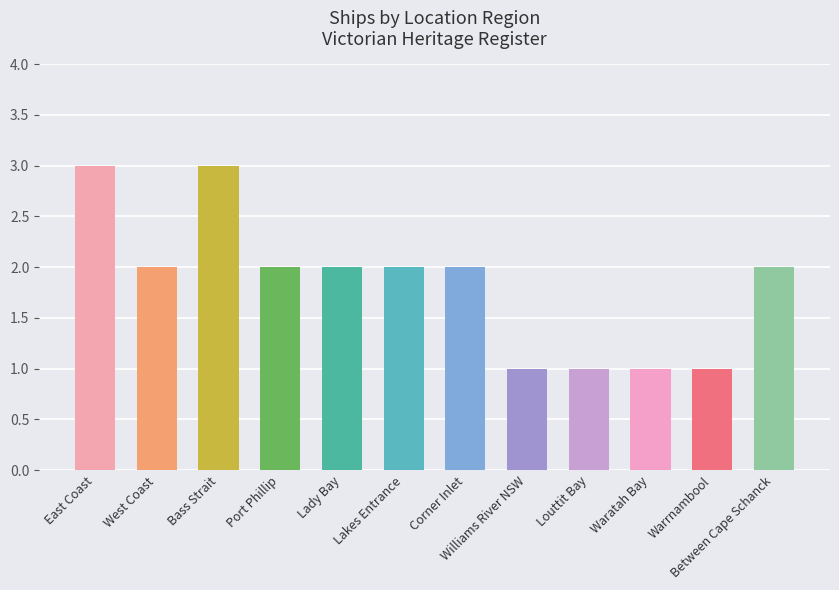

Approximately how many times larger is the value at Port Phillip compared to Waratah Bay?

2.0